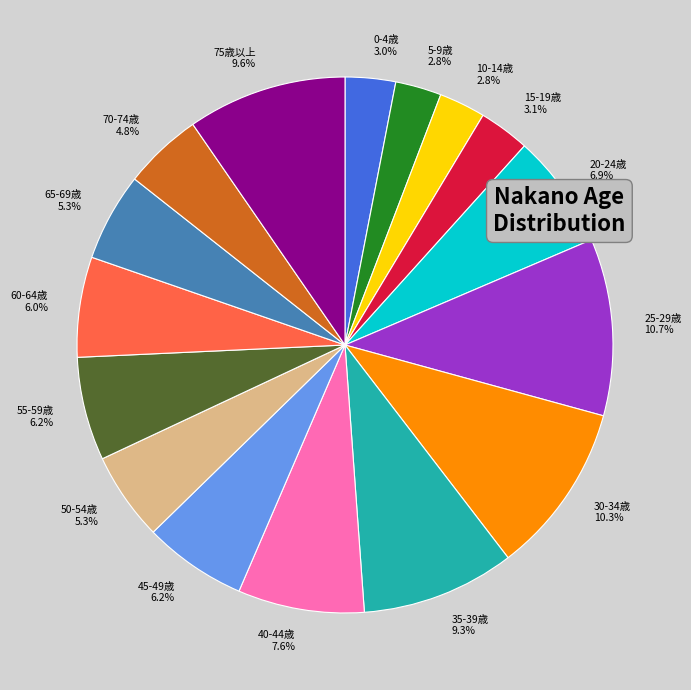

Approximately how many times larger is the value at 70-74歳 compared to 0-4歳?

1.6